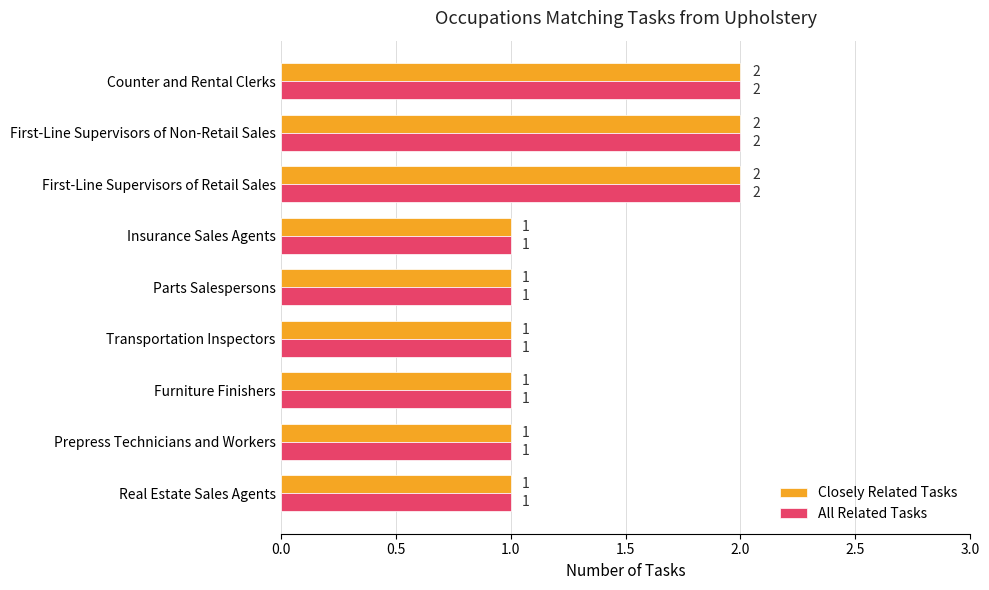

What is the sum of the Closely Related Tasks values at Transportation Inspectors and Counter and Rental Clerks?

3